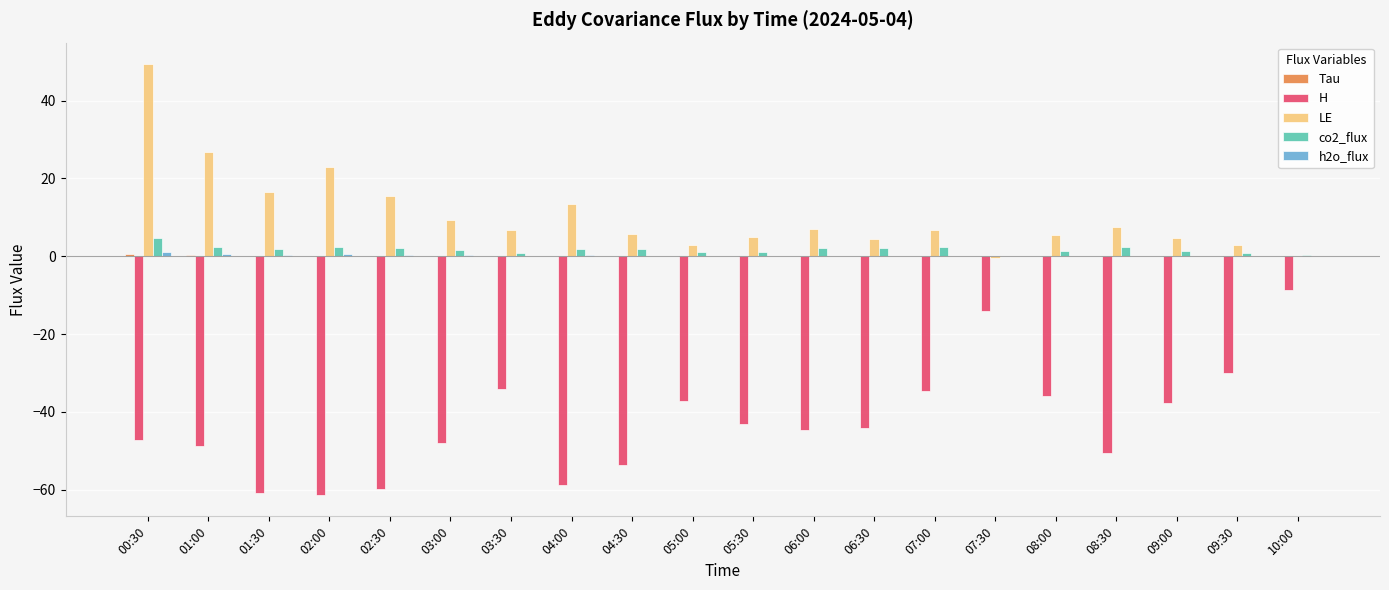

True or false: H has a value of -60.7 at 01:30.

True